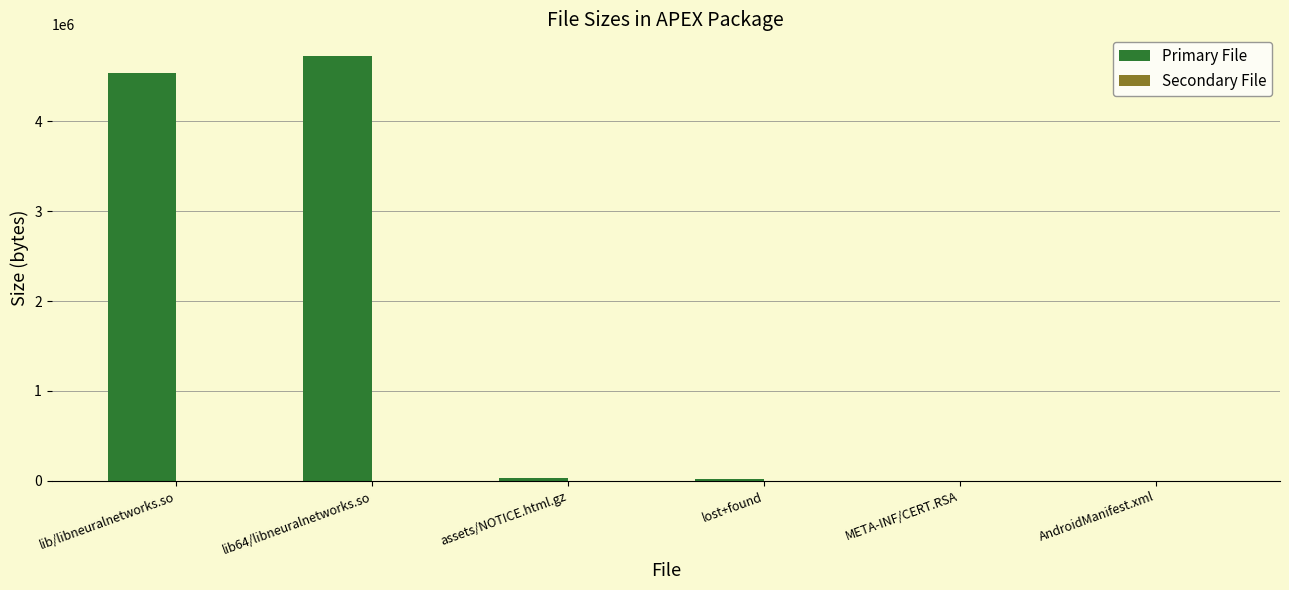

Between lib64/libneuralnetworks.so and AndroidManifest.xml, which series saw the biggest shift?

Primary File